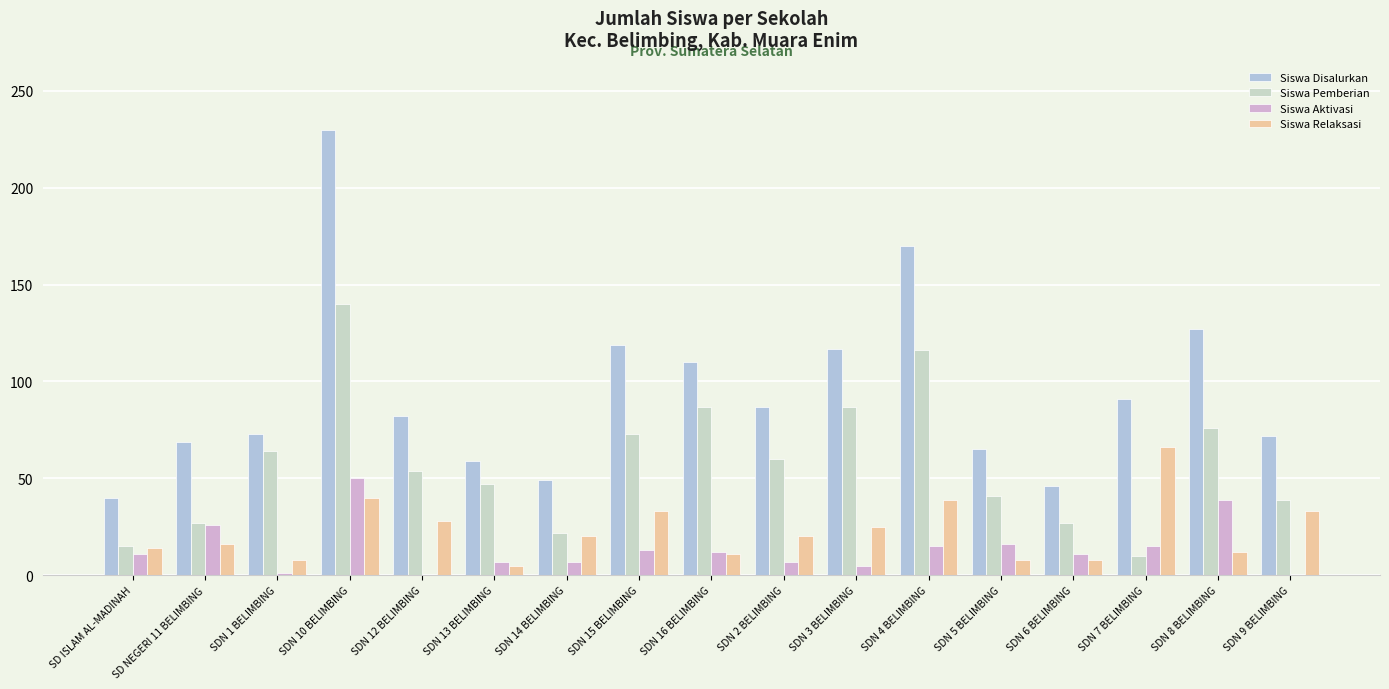

Does the chart contain stacked bars?

No